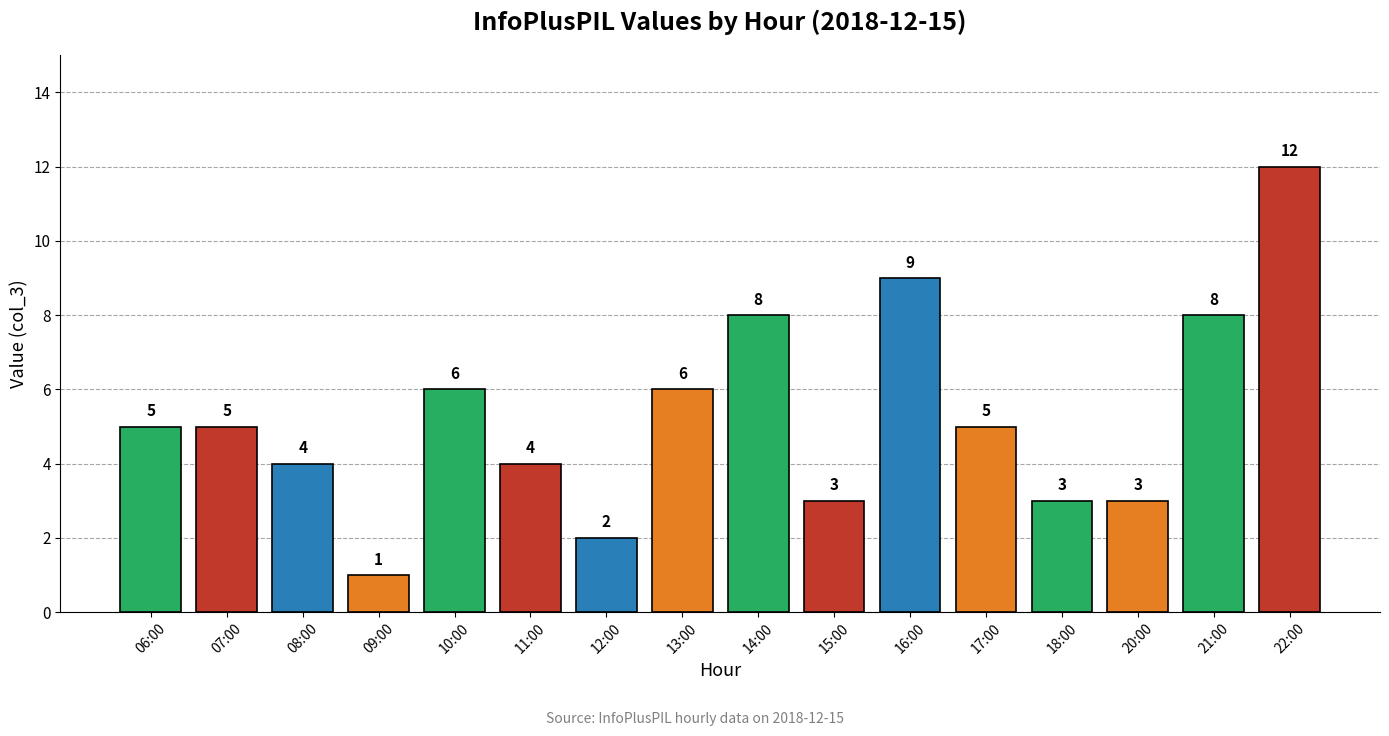

At which category does the chart reach its minimum across all series?

09:00